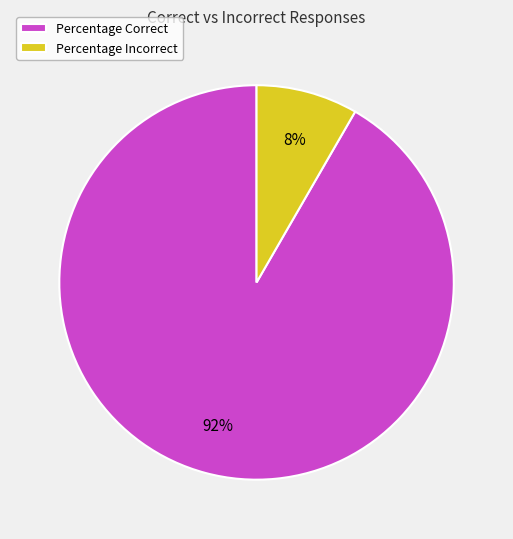

Does Percentage Correct account for over 50% of the chart?

Yes